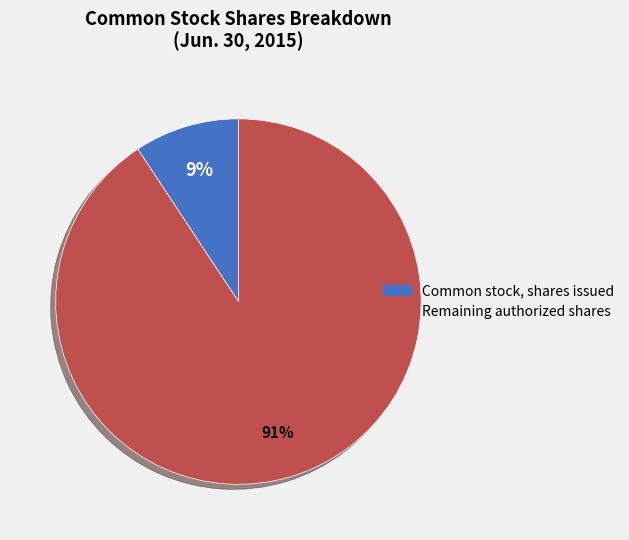

To the nearest percent, what is the average slice percentage?

50%